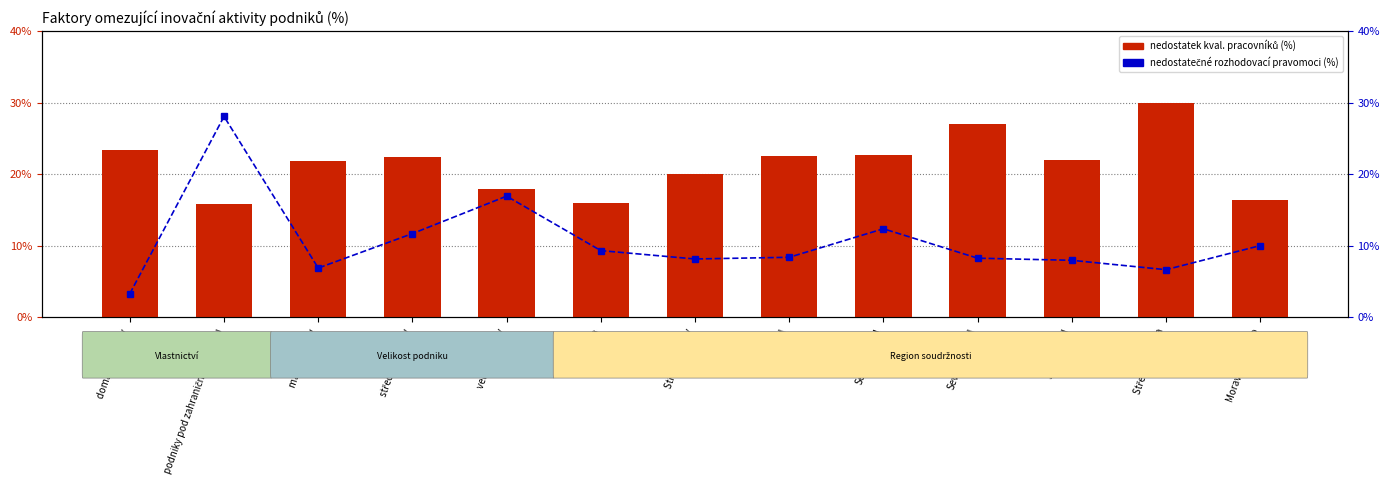

What is the average value of the nedostatečné rozhodovací pravomoci (%) series?

0.1